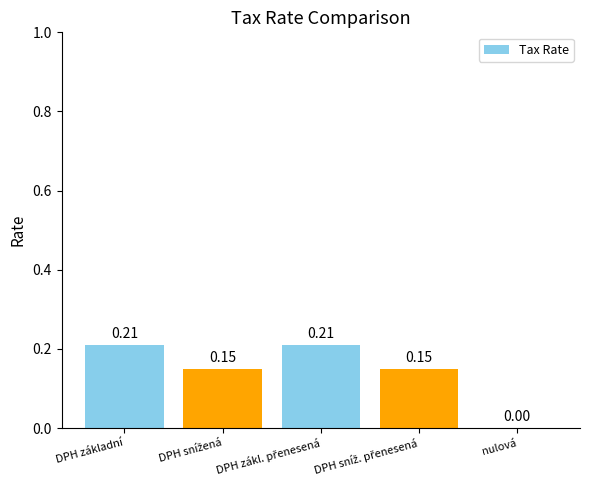

Where is the data nearest to the value 0?

nulová